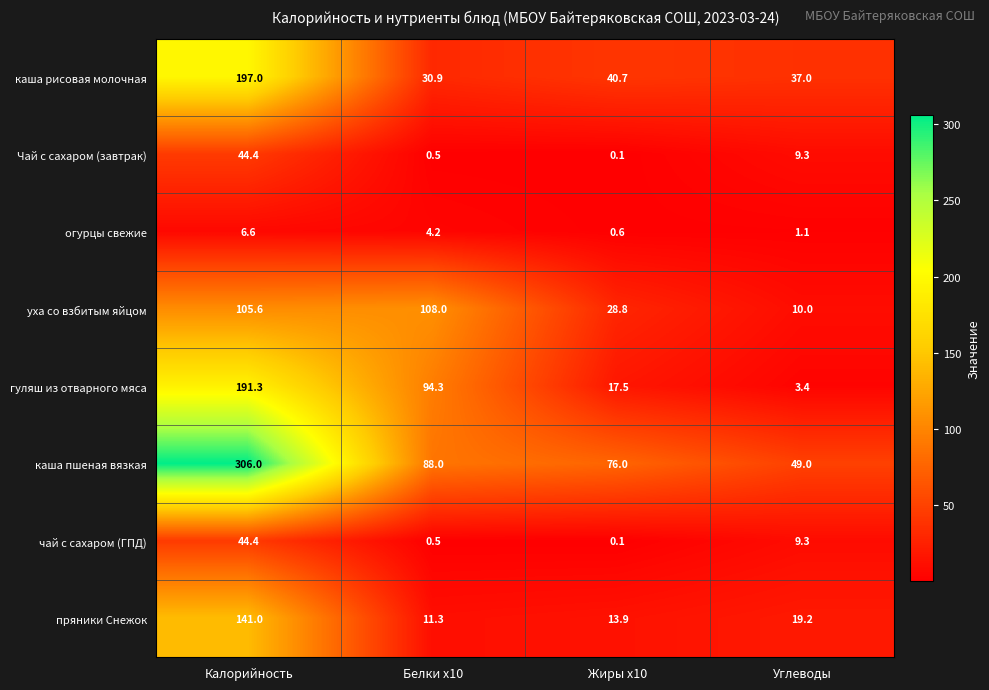

What is the spread (max minus min) of values at Белки x10?

107.5